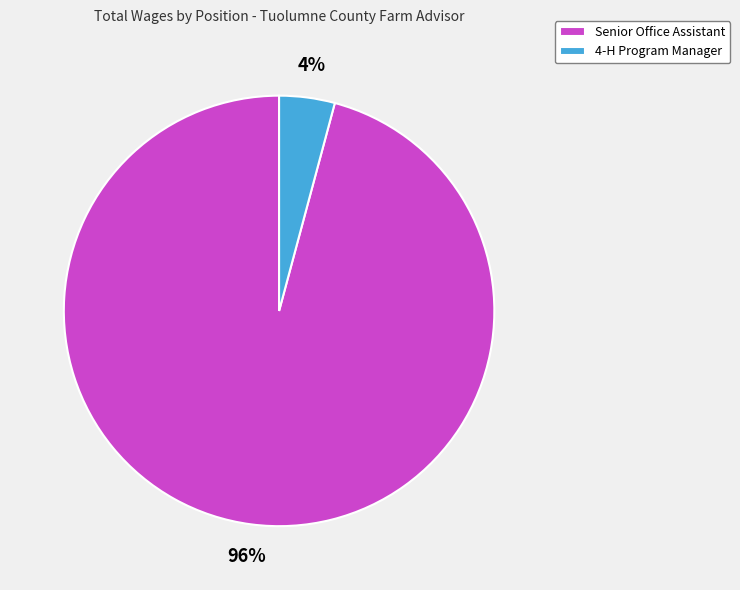

Is there a majority slice in this chart?

Yes